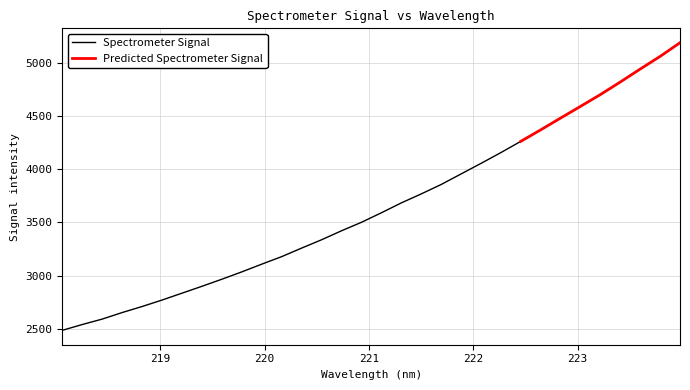

Which label corresponds to the largest value in the chart?

223.9802